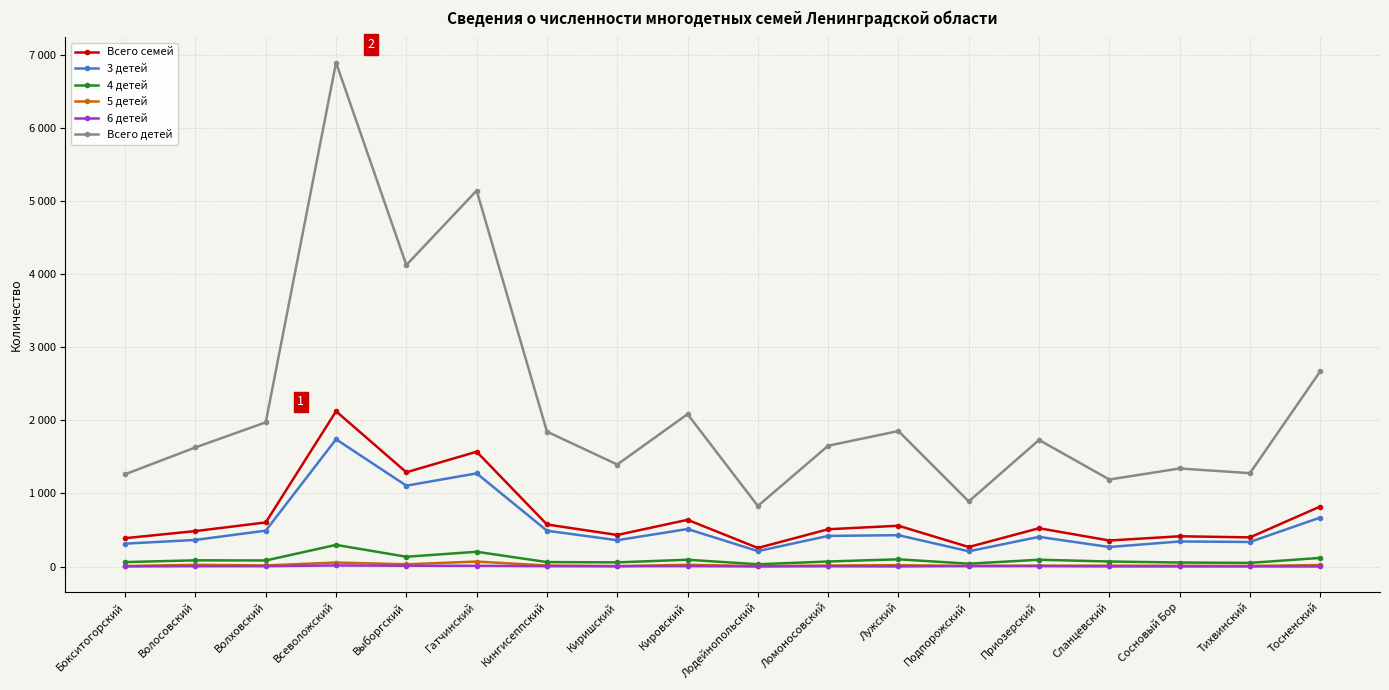

Reading right to left, list all the values displayed in this chart.

Всего семей: Тосненский=822	Тихвинский=400	Сосновый Бор=415	Сланцевский=357	Приозерский=525	Подпорожский=268	Лужский=559	Ломоносовский=511	Лодейнопольский=255	Кировский=640	Киришский=433	Кингисеппский=576	Гатчинский=1571	Выборгский=1290	Всеволожский=2124	Волховский=604	Волосовский=486	Бокситогорский=389
3 детей: Тосненский=671	Тихвинский=337	Сосновый Бор=344	Сланцевский=268	Приозерский=407	Подпорожский=210	Лужский=430	Ломоносовский=420	Лодейнопольский=212	Кировский=514	Киришский=361	Кингисеппский=491	Гатчинский=1275	Выборгский=1107	Всеволожский=1741	Волховский=492	Волосовский=365	Бокситогорский=314
4 детей: Тосненский=119	Тихвинский=51	Сосновый Бор=56	Сланцевский=70	Приозерский=94	Подпорожский=40	Лужский=100	Ломоносовский=70	Лодейнопольский=32	Кировский=94	Киришский=58	Кингисеппский=62	Гатчинский=203	Выборгский=135	Всеволожский=297	Волховский=84	Волосовский=86	Бокситогорский=62
5 детей: Тосненский=22	Тихвинский=9	Сосновый Бор=11	Сланцевский=13	Приозерский=13	Подпорожский=9	Лужский=20	Ломоносовский=15	Лодейнопольский=7	Кировский=25	Киришский=6	Кингисеппский=15	Гатчинский=69	Выборгский=32	Всеволожский=56	Волховский=16	Волосовский=25	Бокситогорский=8
6 детей: Тосненский=2	Тихвинский=3	Сосновый Бор=3	Сланцевский=3	Приозерский=7	Подпорожский=8	Лужский=3	Ломоносовский=5	Лодейнопольский=3	Кировский=7	Киришский=6	Кингисеппский=6	Гатчинский=11	Выборгский=12	Всеволожский=16	Волховский=6	Волосовский=6	Бокситогорский=3
Всего детей: Тосненский=2671	Тихвинский=1278	Сосновый Бор=1342	Сланцевский=1191	Приозерский=1732	Подпорожский=891	Лужский=1854	Ломоносовский=1653	Лодейнопольский=829	Кировский=2085	Киришский=1396	Кингисеппский=1846	Гатчинский=5142	Выборгский=4124	Всеволожский=6892	Волховский=1973	Волосовский=1630	Бокситогорский=1263